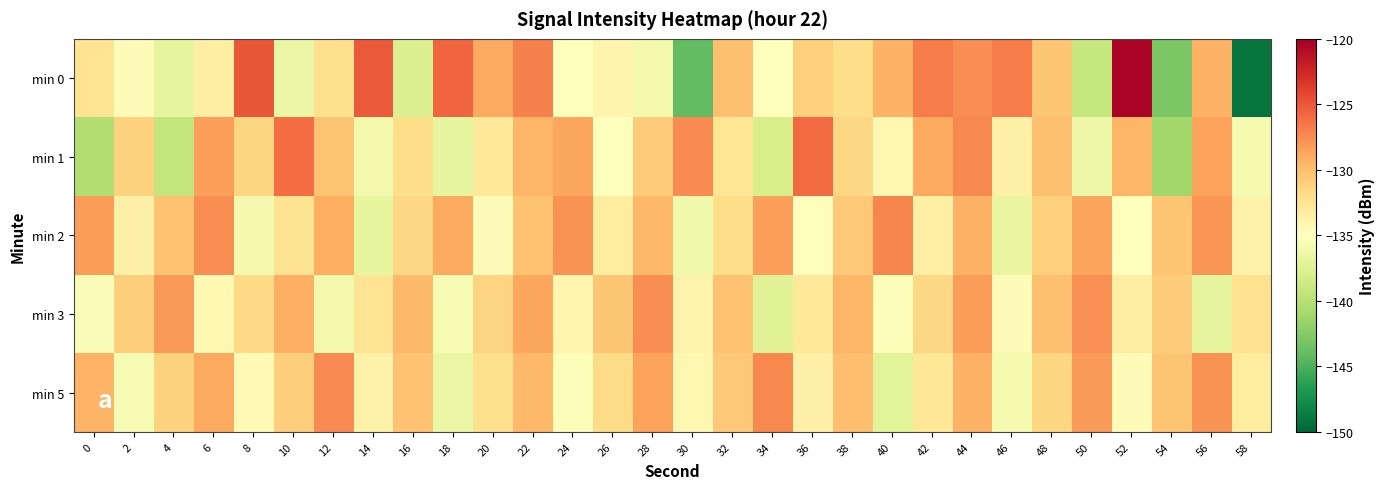

At 58, list the series in order from smallest to largest.

min 0, min 1, min 2, min 5, min 3